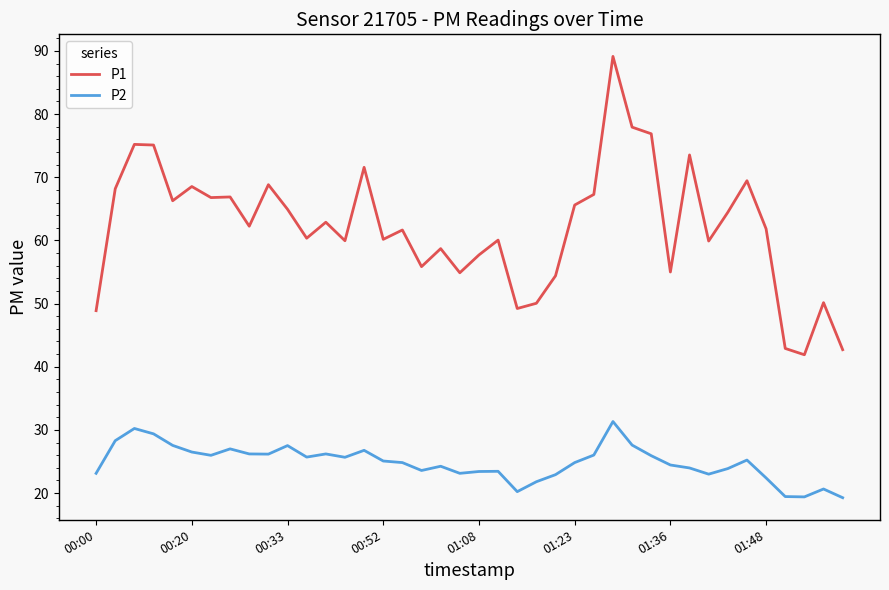

True or false: P1 and P2 cross at least once.

False